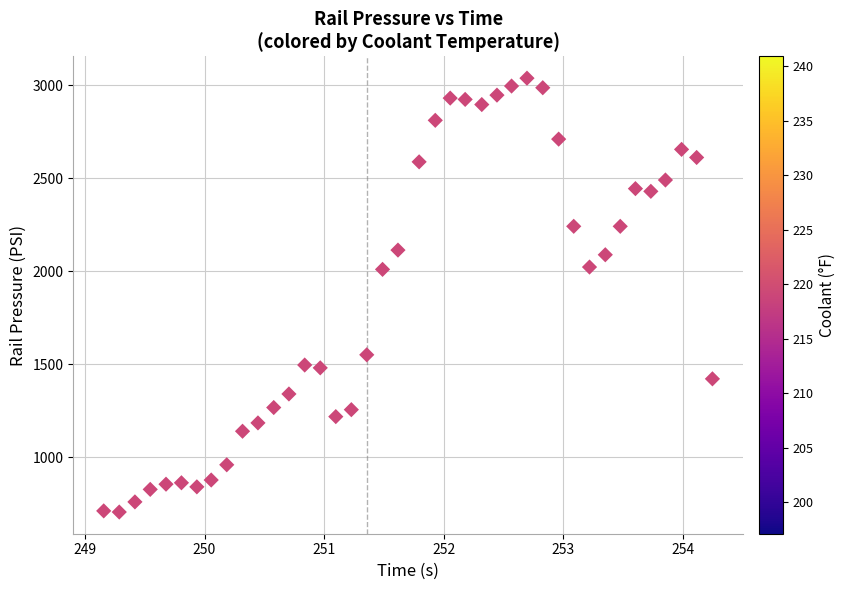

What is the range of X values (max minus min)?

5.1